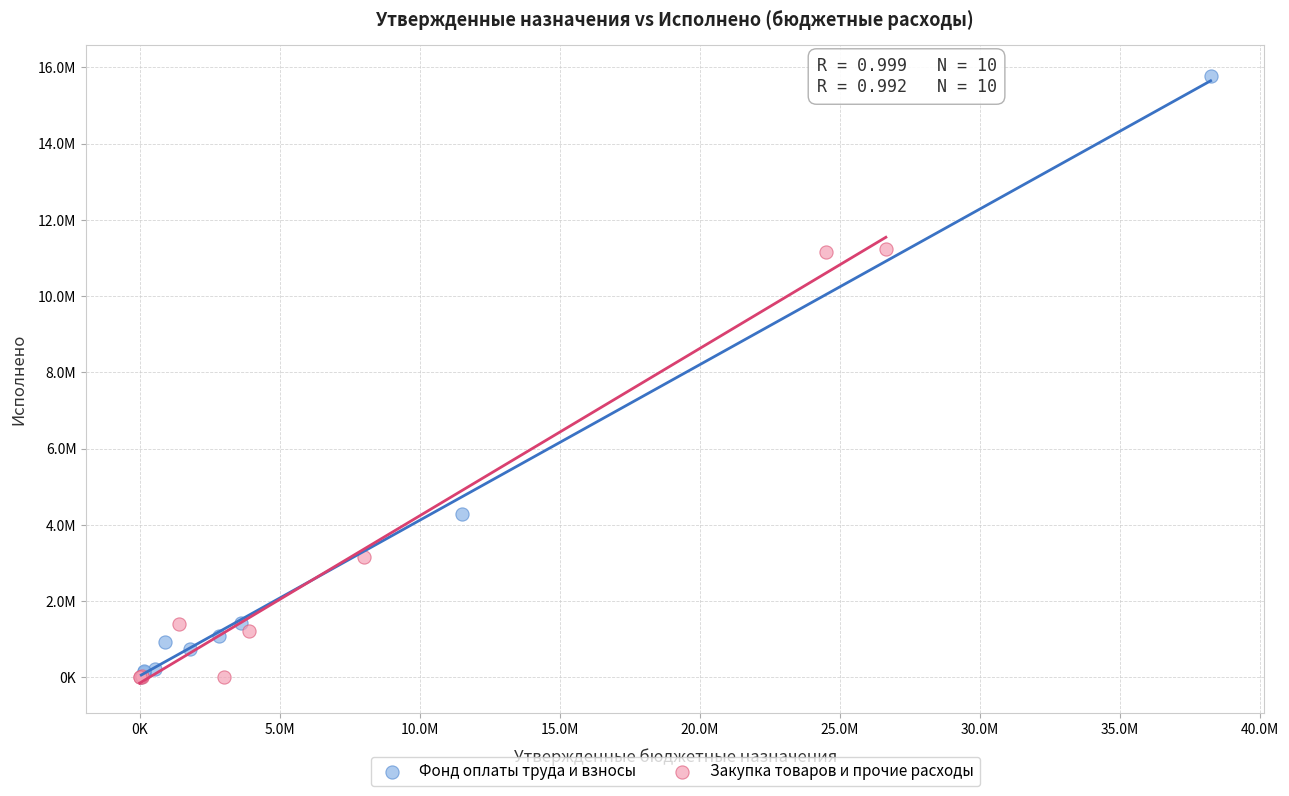

Which series has the largest Y range (max minus min)?

Фонд оплаты труда и взносы